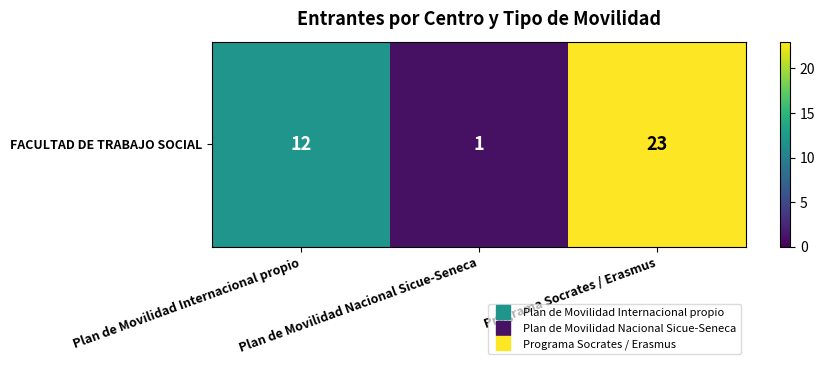

Reading left to right, what are all the values shown in this chart?

12	1	23